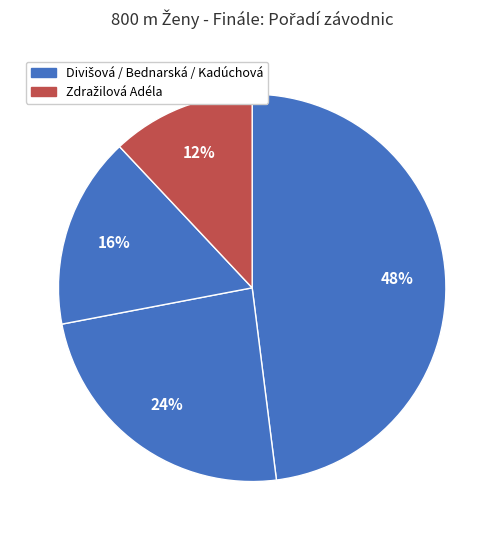

How many segments does this pie chart have?

4